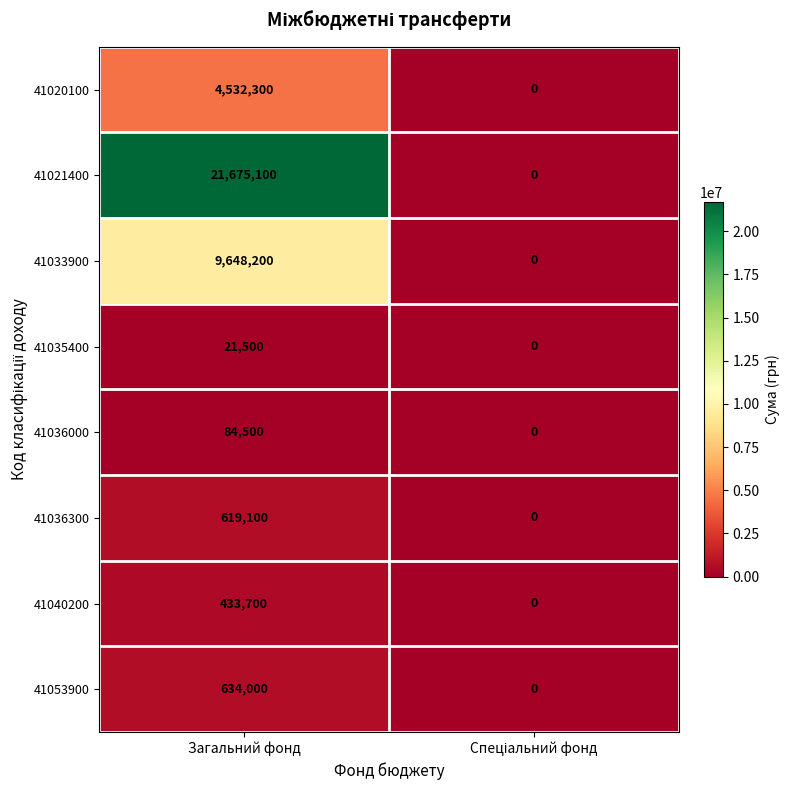

List the series in order of their peak value, lowest first.

41035400, 41036000, 41040200, 41036300, 41053900, 41020100, 41033900, 41021400